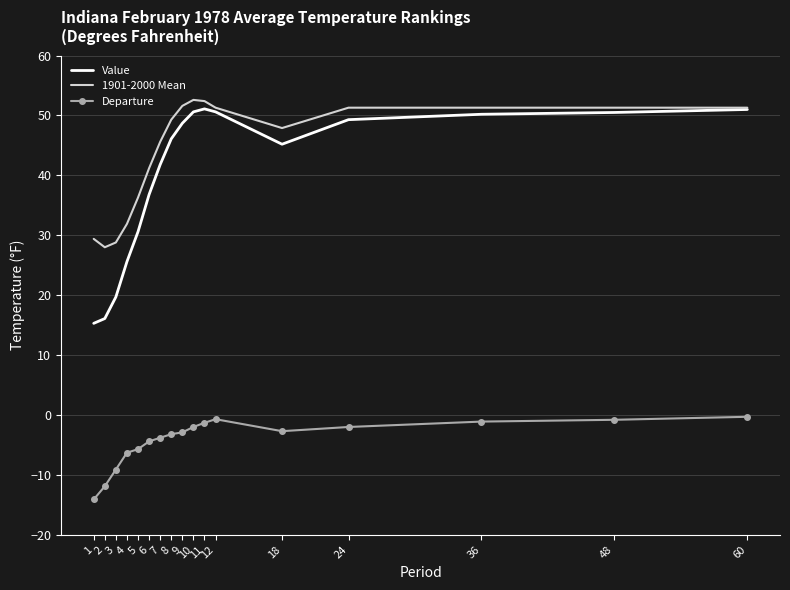

The value of 1901-2000 Mean at 8 is 80.5. True or false?

False